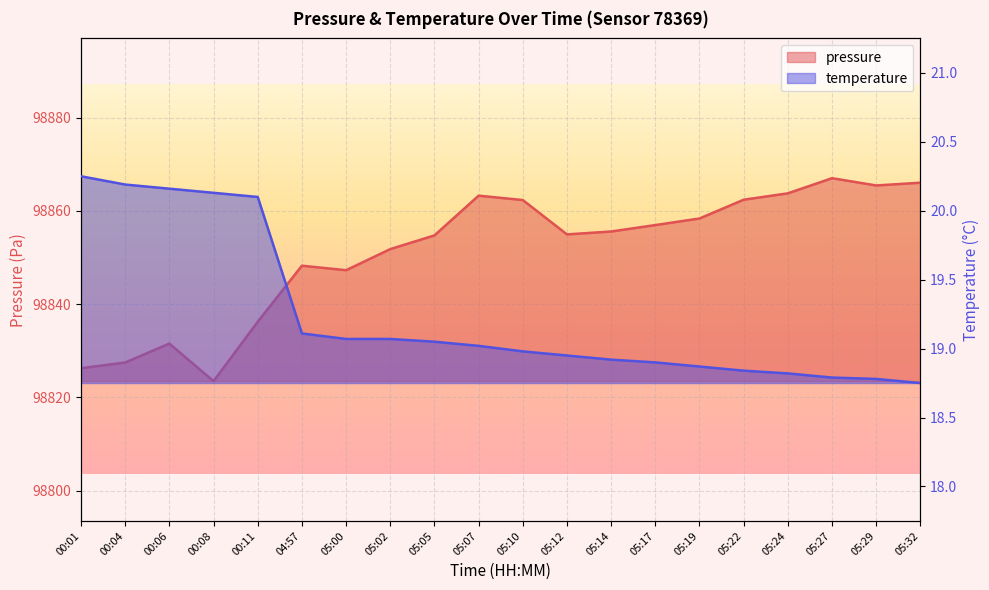

True or false: pressure and temperature cross at least once.

False